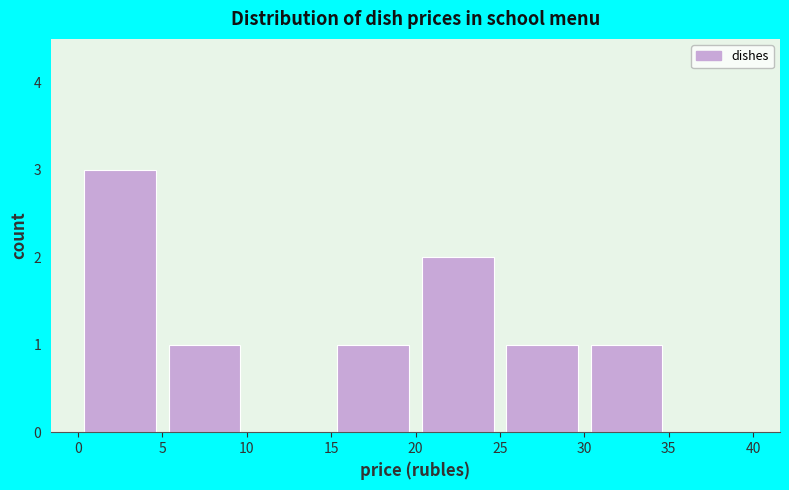

Which range on the x-axis has the tallest bar?

0 to 5